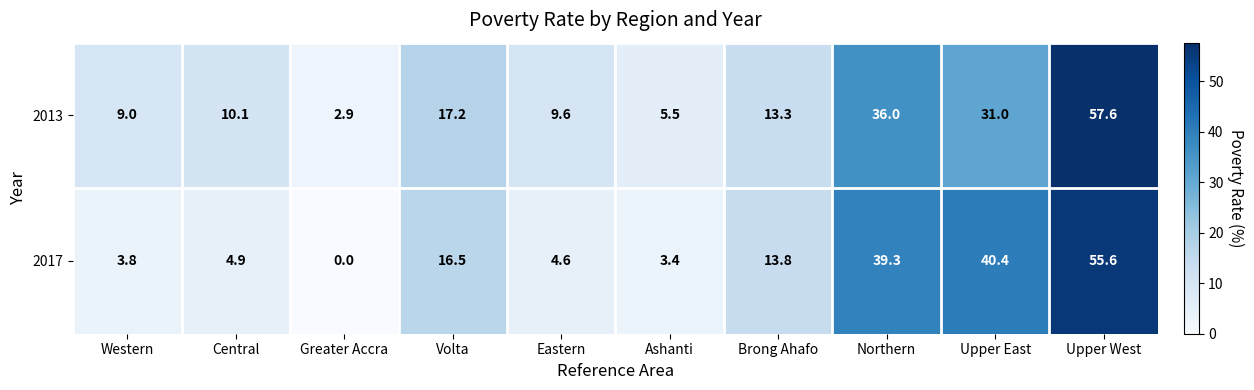

Which category has the lowest value in the 2017 series?

Greater Accra